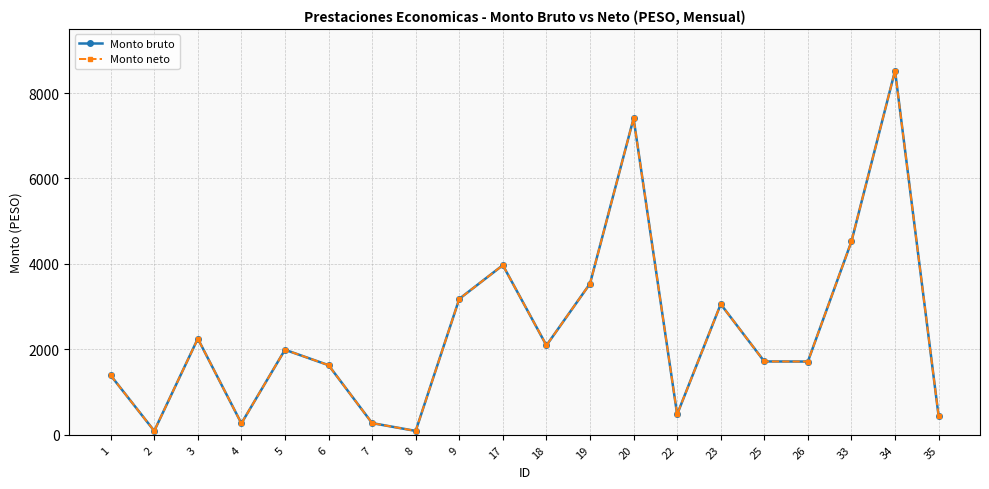

Does the chart have visible grid lines?

Yes